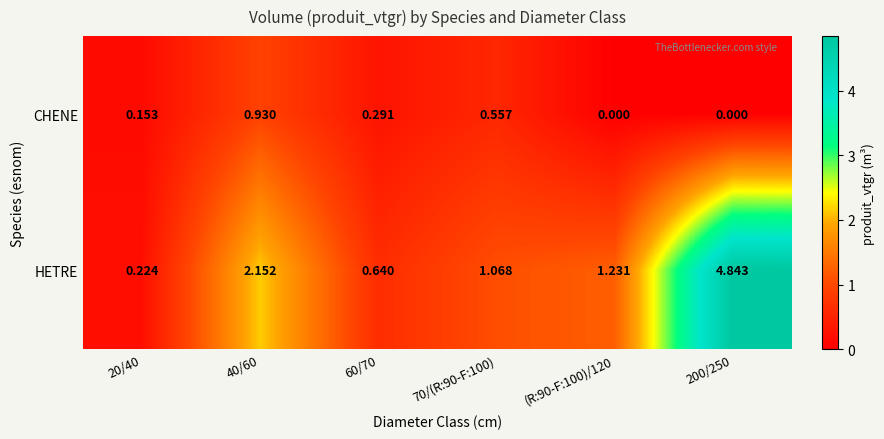

Rank the series at (R:90-F:100)/120 from highest to lowest value.

HETRE, CHENE